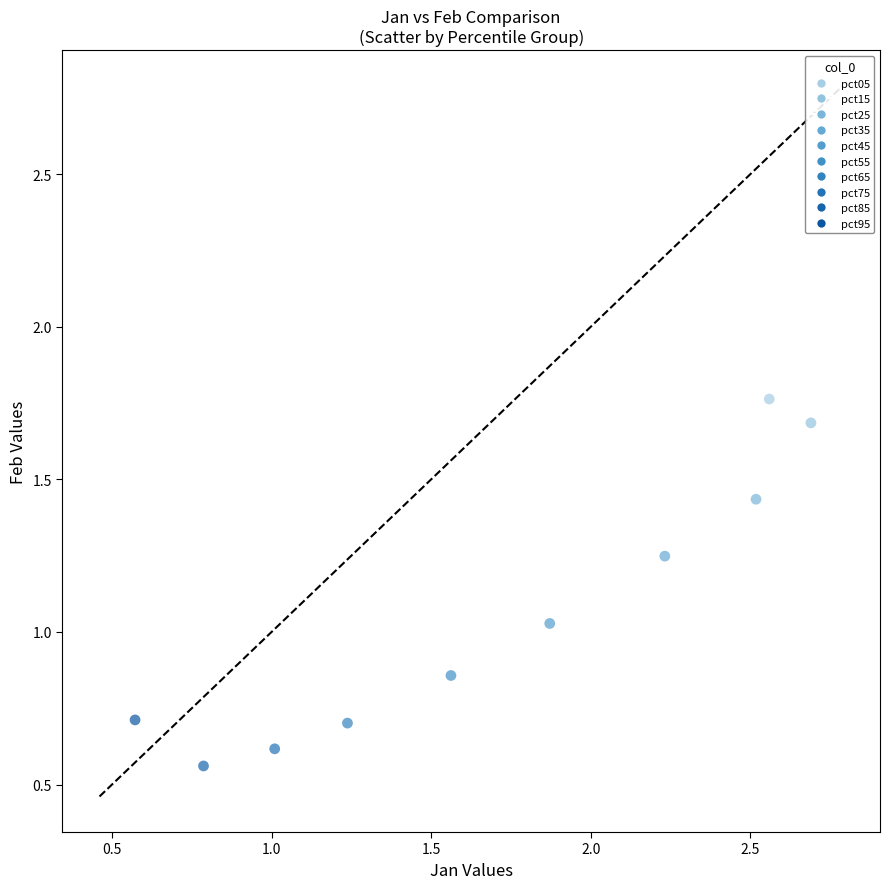

What is the range of X values (max minus min)?

2.1